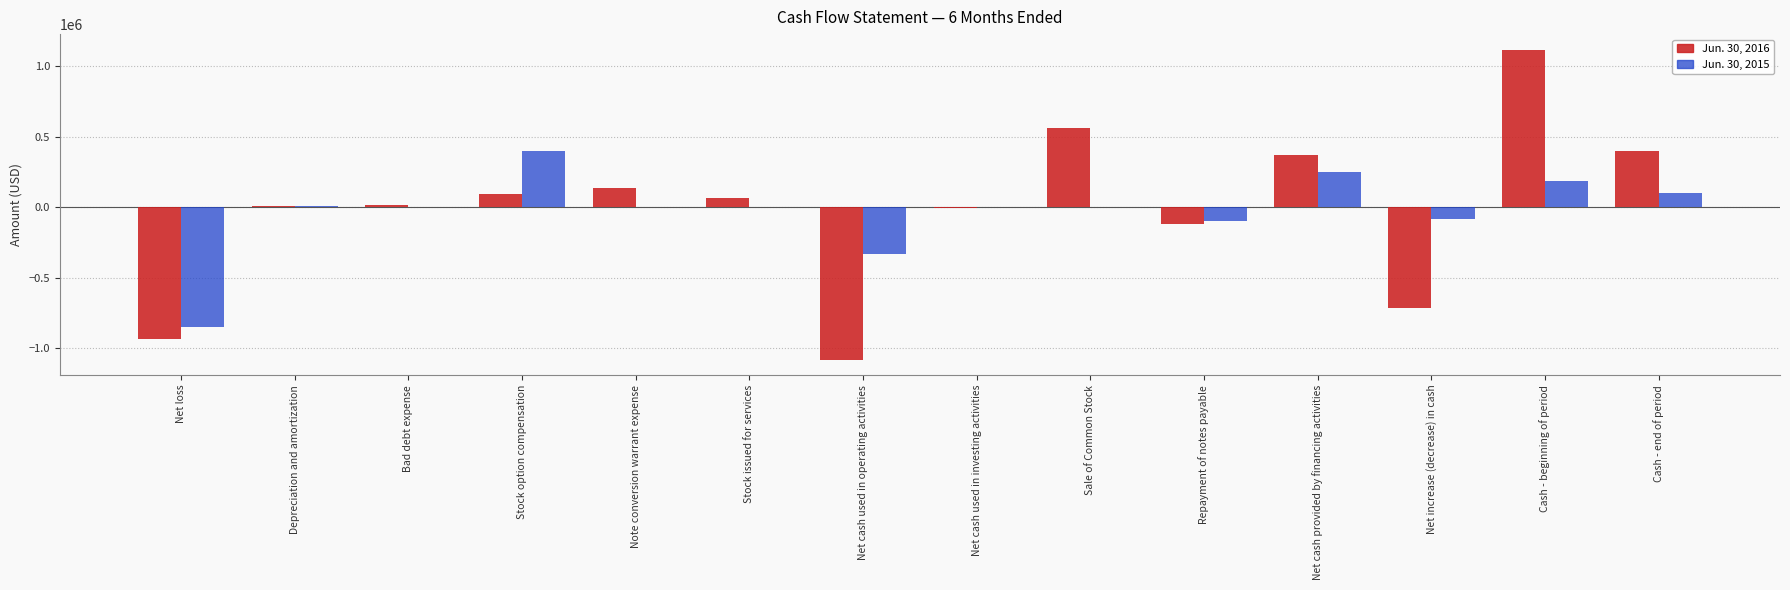

At which label does Jun. 30, 2016 reach its peak?

Cash - beginning of period